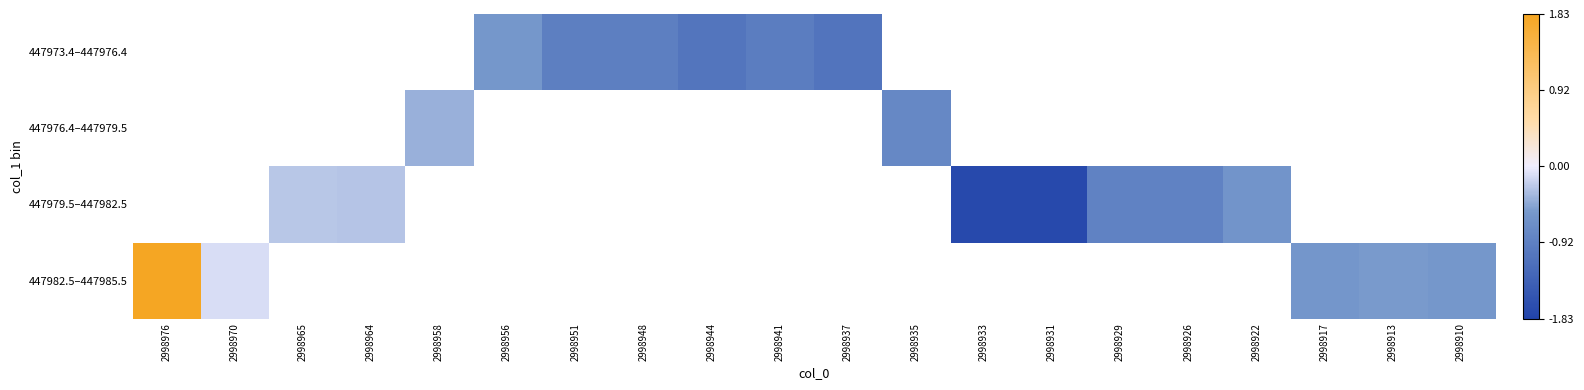

At which label does 447979.5–447982.5 first exceed -1?

2998965